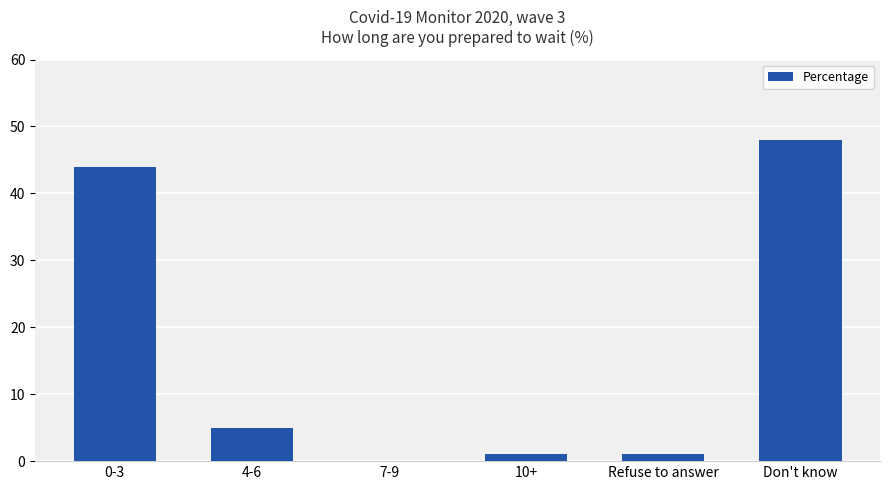

What is the sum of the values at 10+ and 4-6?

6